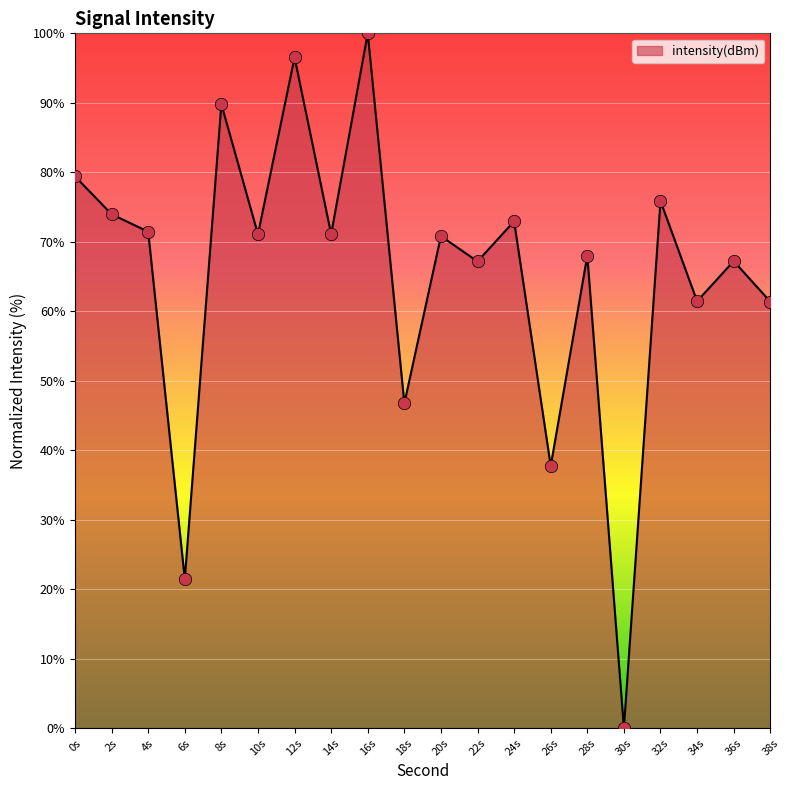

Approximately how many times larger is the value at 32s compared to 12s?

0.8